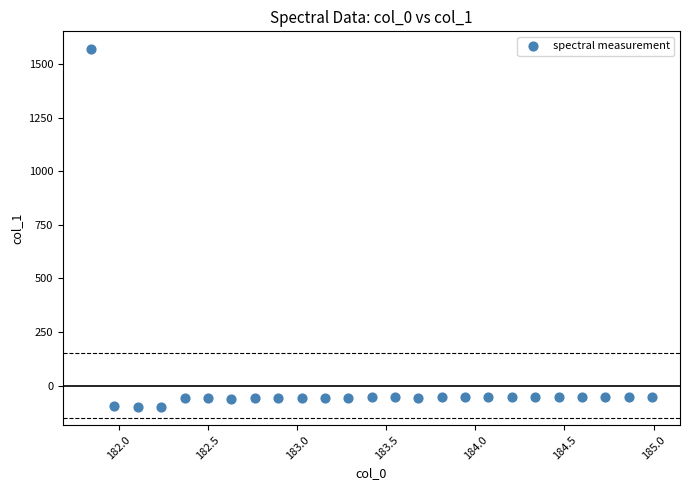

What is the range of X values (max minus min)?

3.1